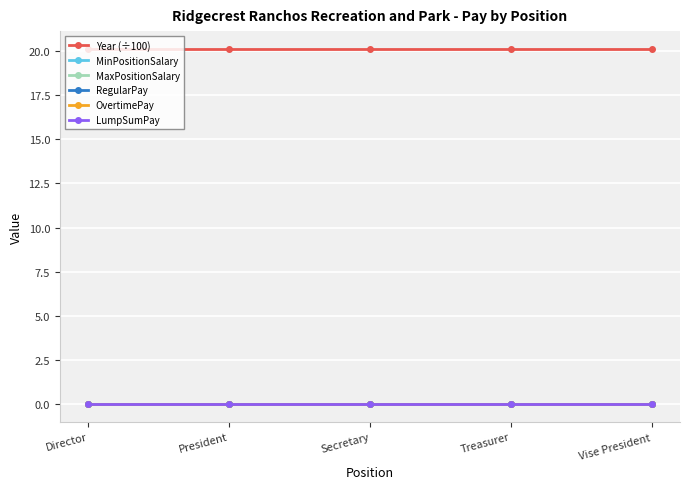

Count the number of data series in this chart.

6